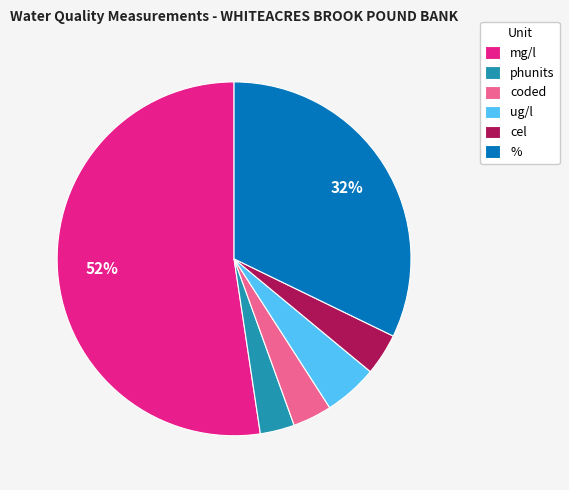

Which has a higher value, ug/l or cel?

ug/l